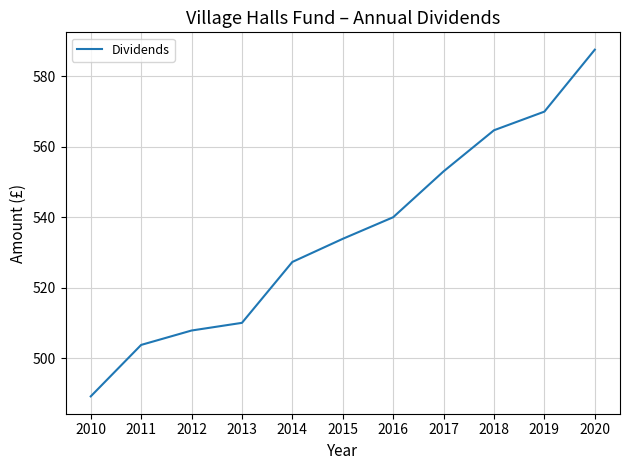

Rank the categories by value from highest to lowest.

2020, 2019, 2018, 2017, 2016, 2015, 2014, 2013, 2012, 2011, 2010